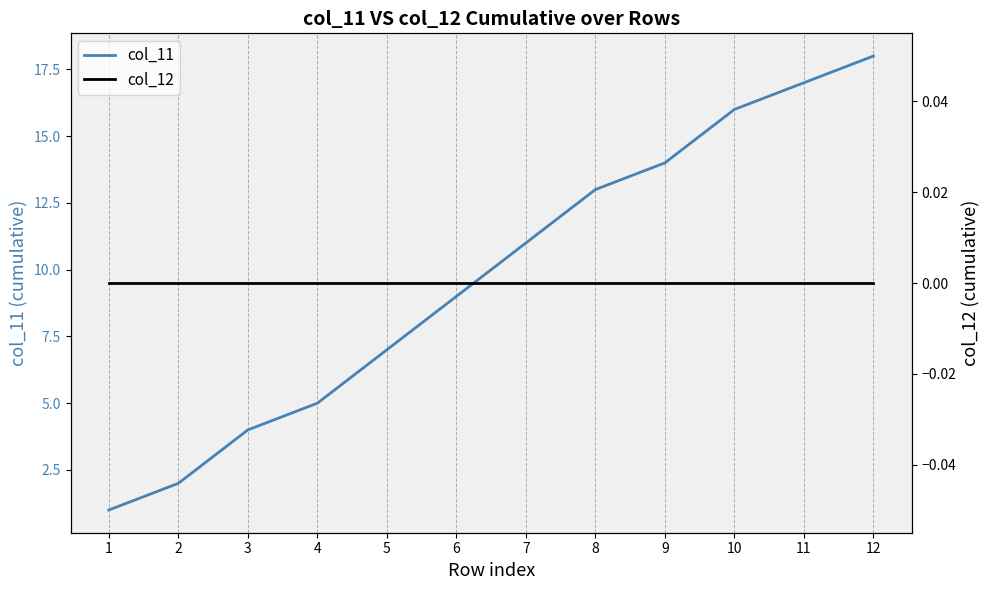

What is the value of the col_11 point at the 12th from the left?

18